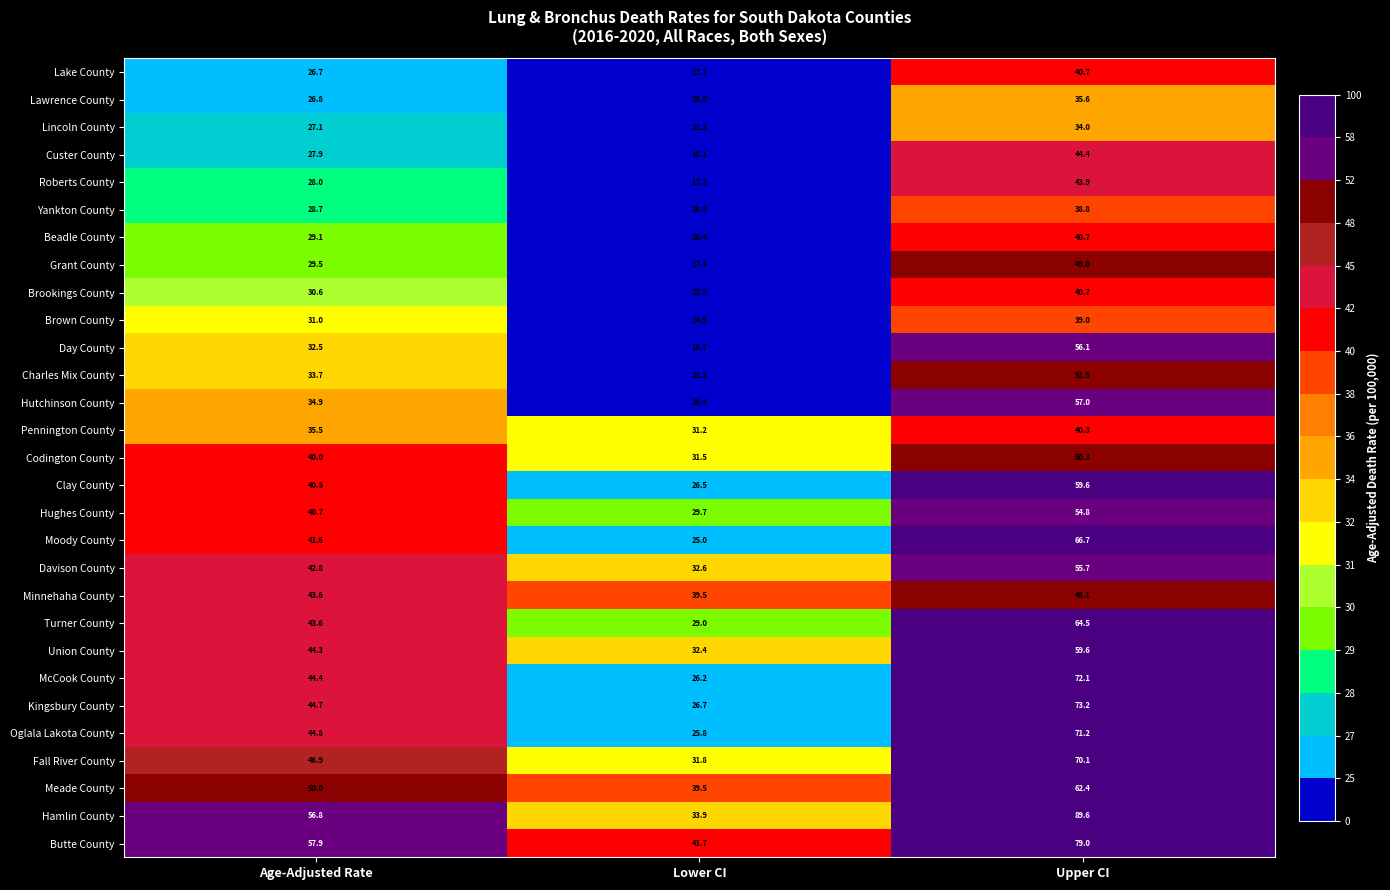

Which series has the largest range (max minus min)?

Hamlin County